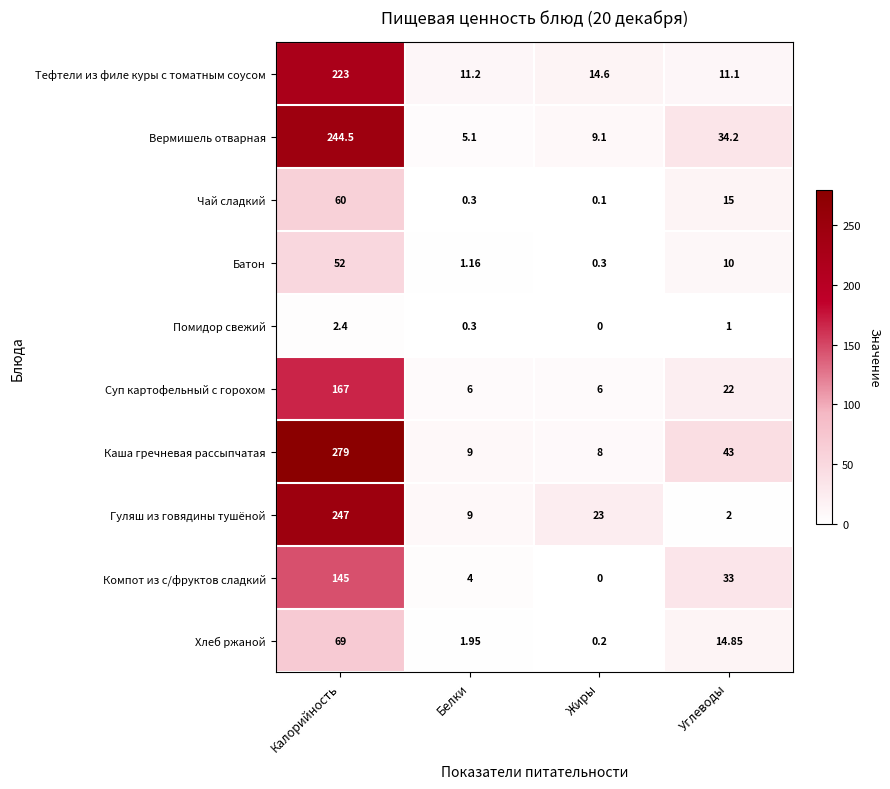

How many positive values does the Компот из с/фруктов сладкий series have?

3